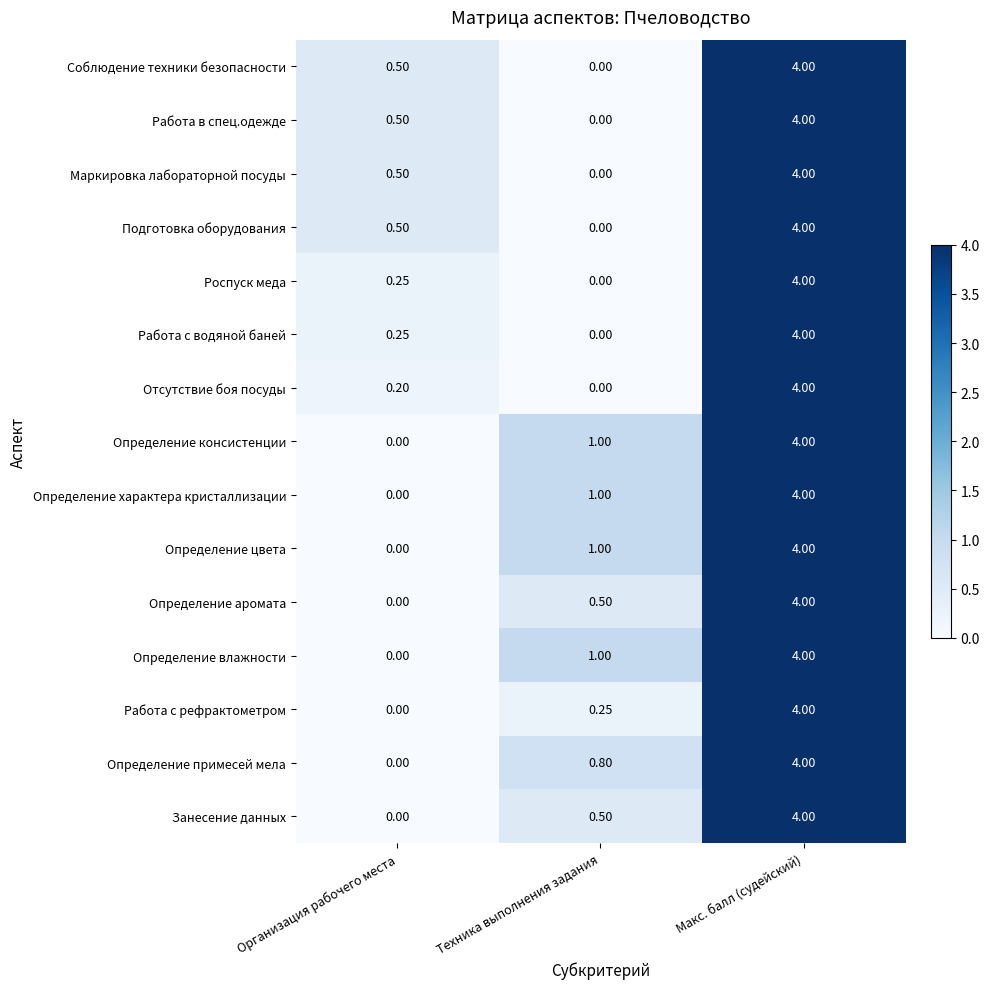

Count the number of categories in the chart.

3